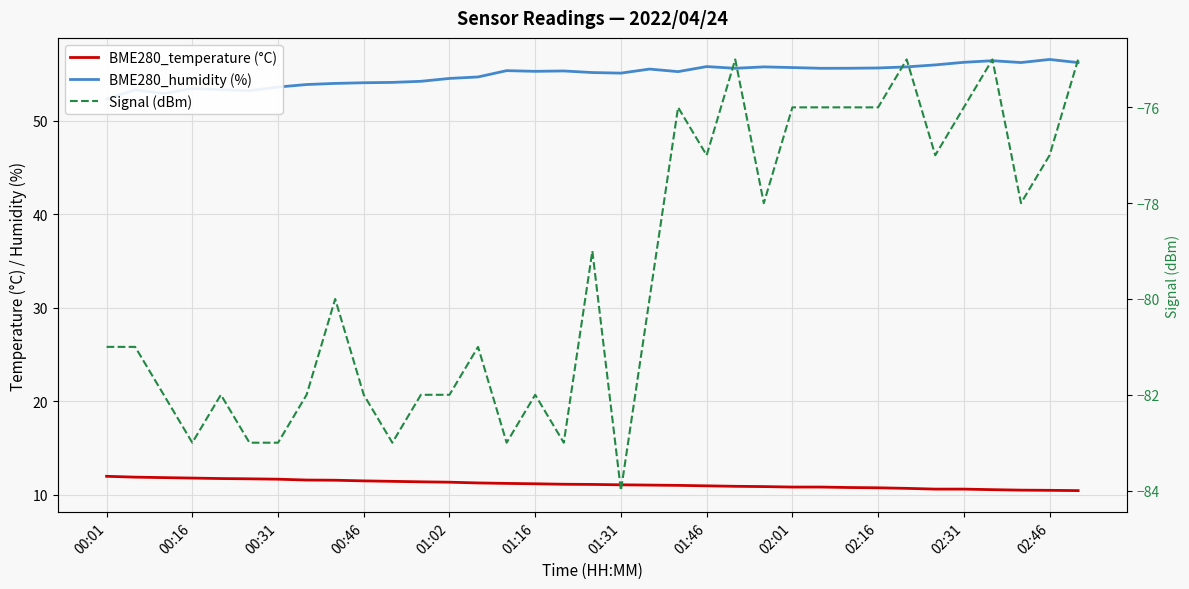

Reading left to right, what are all the values shown in this chart?

BME280_temperature (°C): 12.0	11.9	11.8	11.8	11.7	11.7	11.7	11.6	11.5	11.5	11.4	11.4	11.3	11.2	11.2	11.2	11.1	11.1	11.1	11.0	11.0	10.9	10.9	10.9	10.8	10.8	10.8	10.7	10.7	10.6	10.6	10.5	10.5	10.5	10.4
BME280_humidity (%): 52.3	53.3	52.9	53.4	53.3	53.2	53.6	53.9	54.0	54.1	54.1	54.2	54.5	54.7	55.3	55.3	55.3	55.1	55.1	55.5	55.2	55.8	55.6	55.8	55.7	55.6	55.6	55.6	55.7	56.0	56.2	56.4	56.2	56.5	56.2
Signal (dBm): -81.0	-81.0	-82.0	-83.0	-82.0	-83.0	-83.0	-82.0	-80.0	-82.0	-83.0	-82.0	-82.0	-81.0	-83.0	-82.0	-83.0	-79.0	-84.0	-80.0	-76.0	-77.0	-75.0	-78.0	-76.0	-76.0	-76.0	-76.0	-75.0	-77.0	-76.0	-75.0	-78.0	-77.0	-75.0